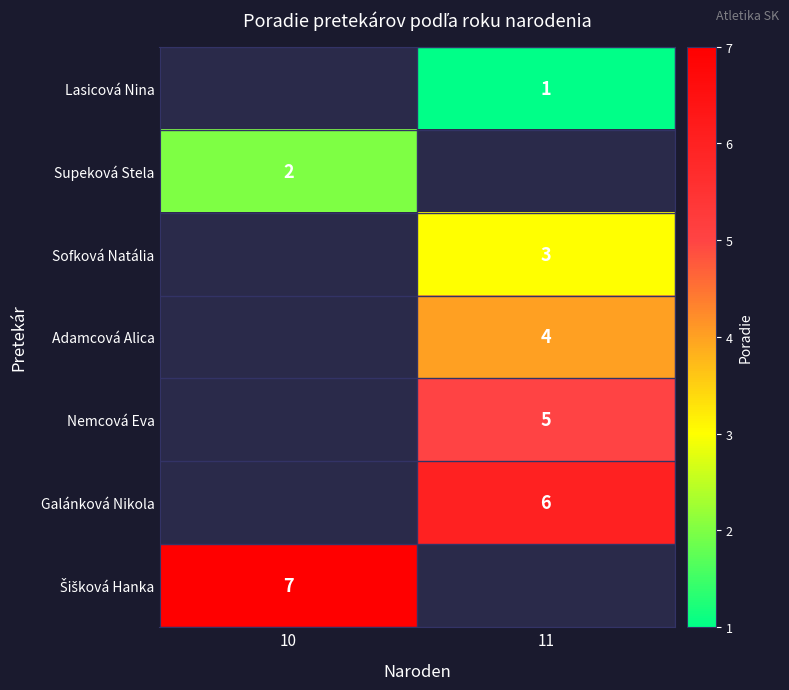

Count the number of data series in this chart.

7